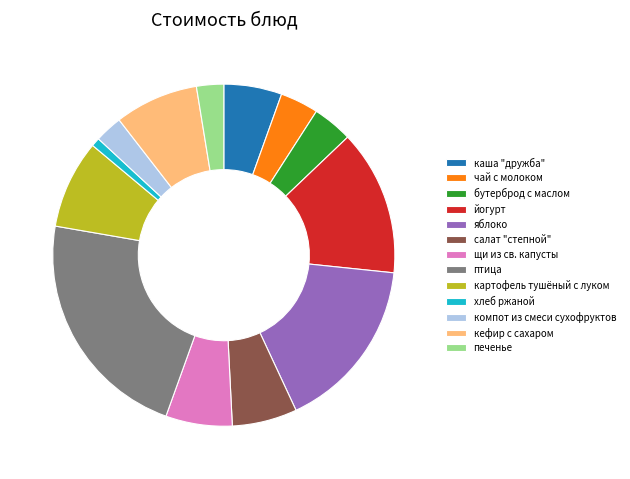

Does чай с молоком represent more than half of the total?

No